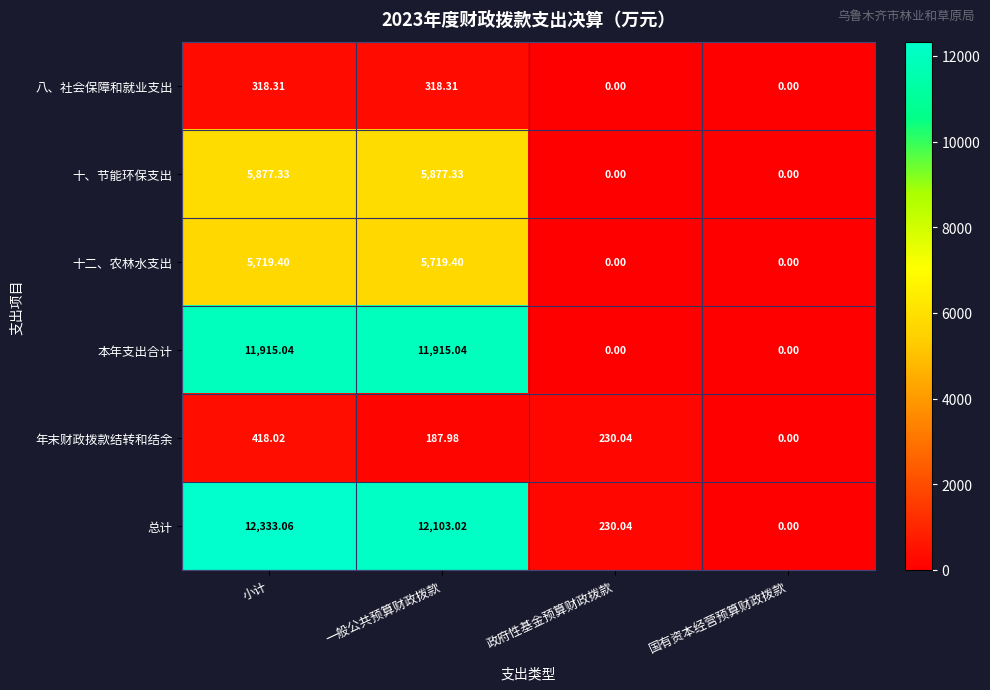

Is the value of 十、节能环保支出 at 政府性基金预算财政拨款 greater than the value of 十二、农林水支出 at 一般公共预算财政拨款?

No